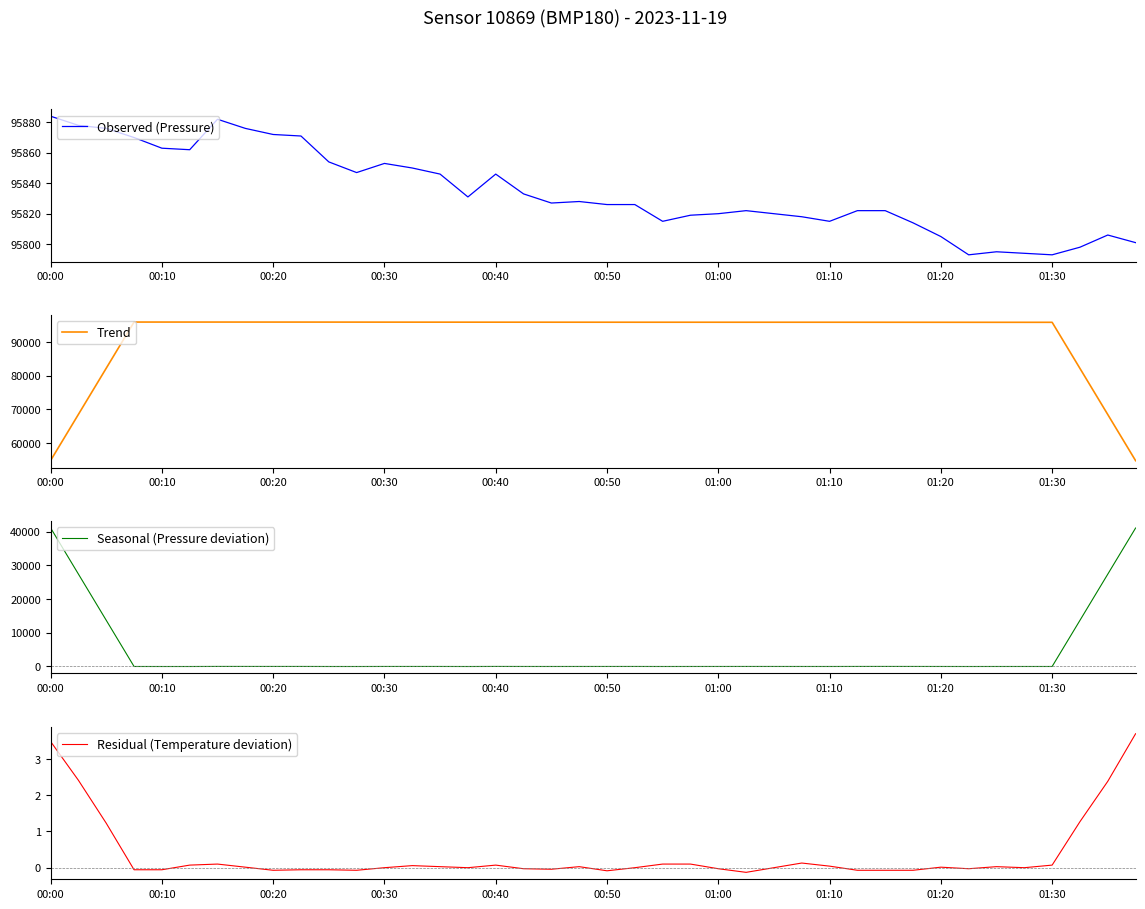

True or false: Observed (Pressure) and Seasonal (Pressure deviation) intersect in this chart.

False